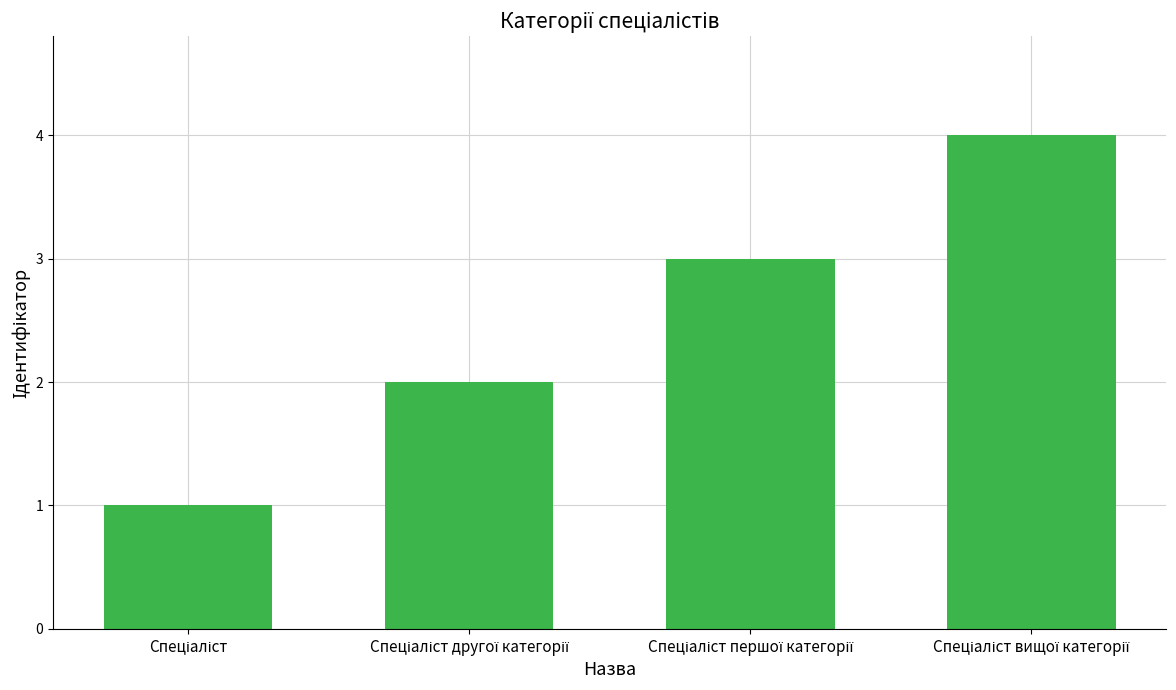

What is the difference between the maximum and minimum values?

3